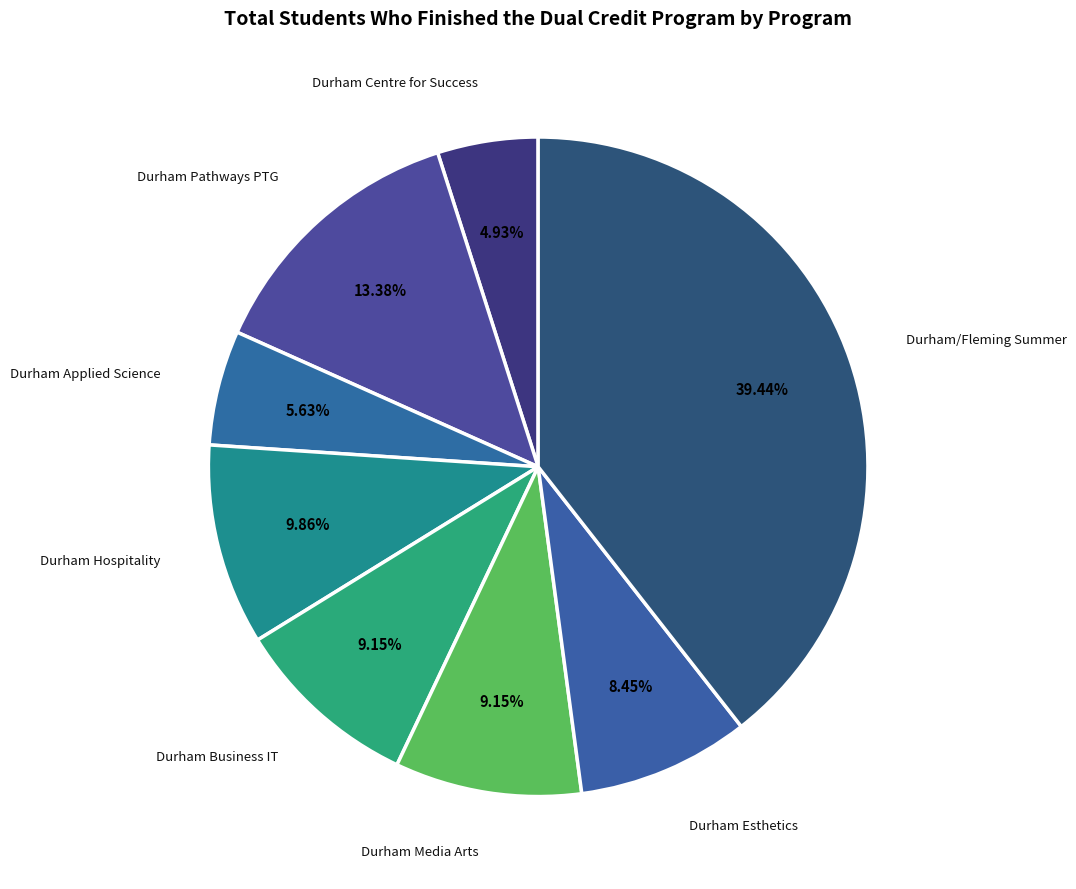

Does Durham Hospitality account for over 50% of the chart?

No